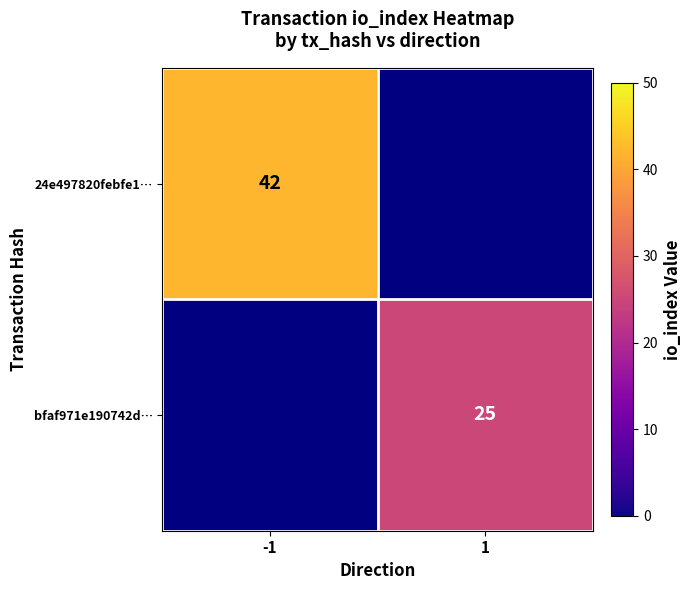

Count the number of data series in this chart.

2